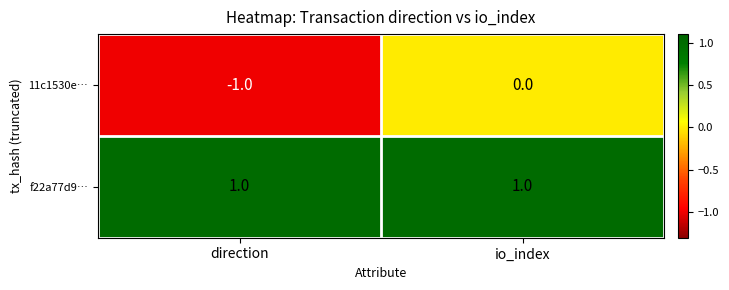

Is the value of 11c1530e… at io_index greater than the value of f22a77d9… at io_index?

No